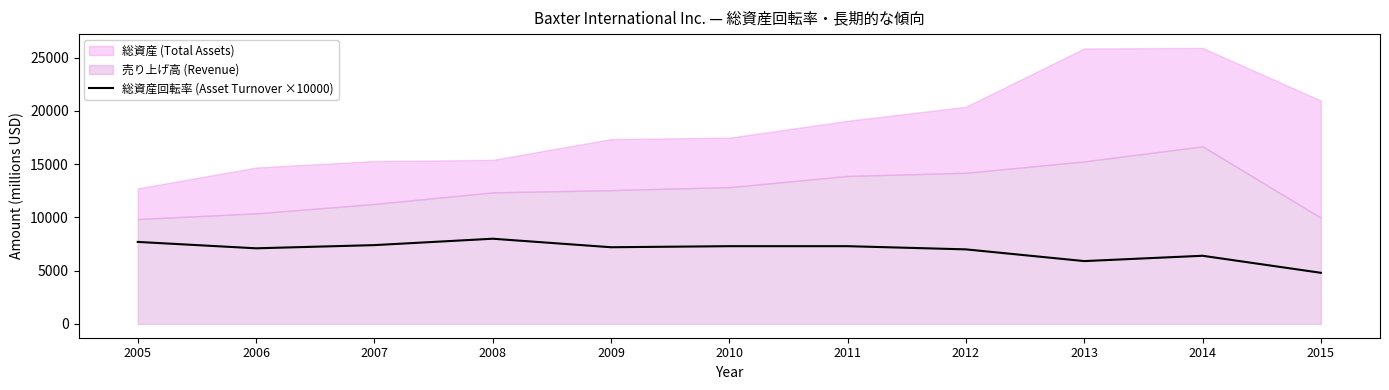

How many values are below 7200?

5